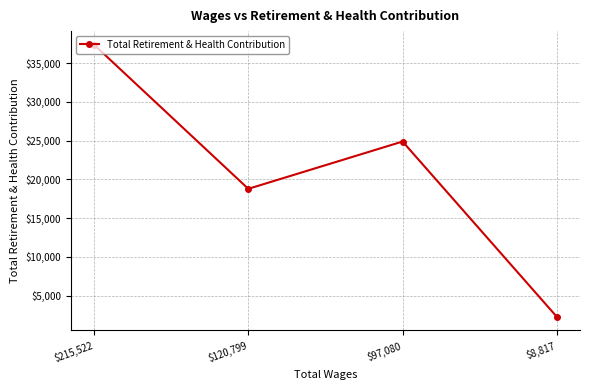

What is the value of the 4th point from the left?

2264